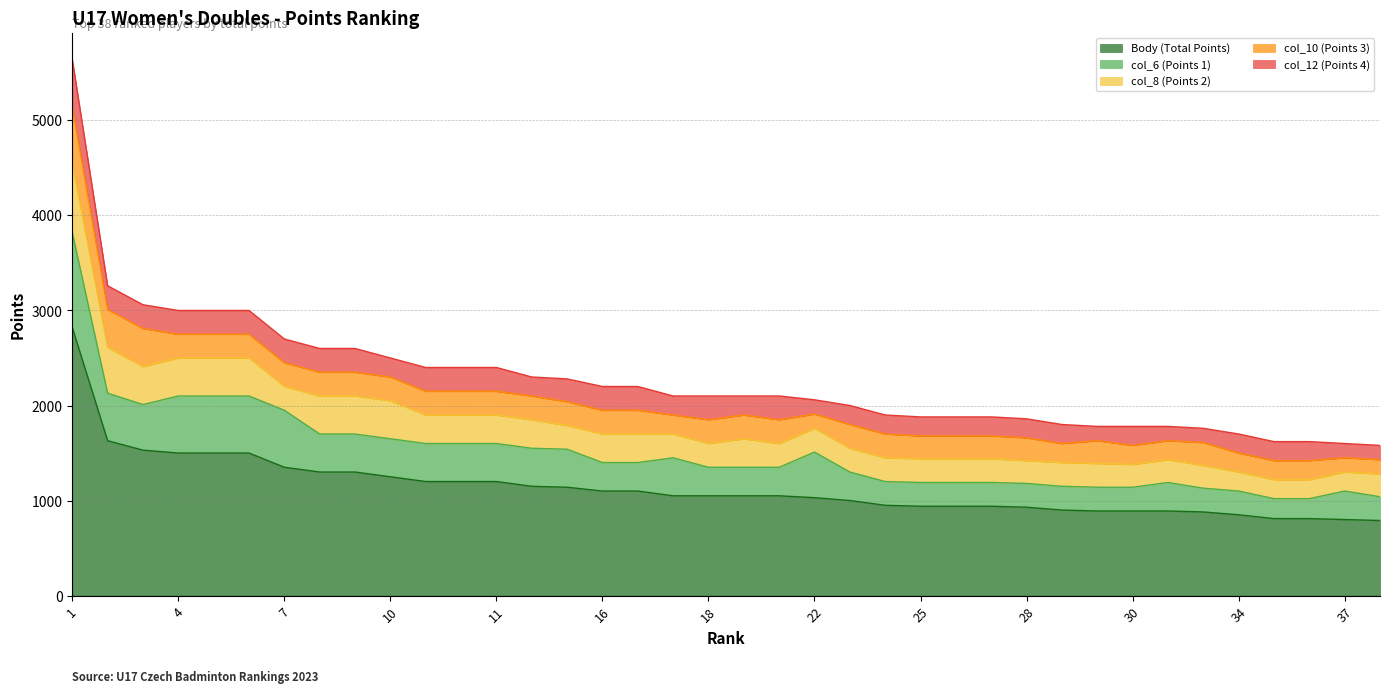

True or false: col_10 (Points 3) and Body (Total Points) intersect in this chart.

False